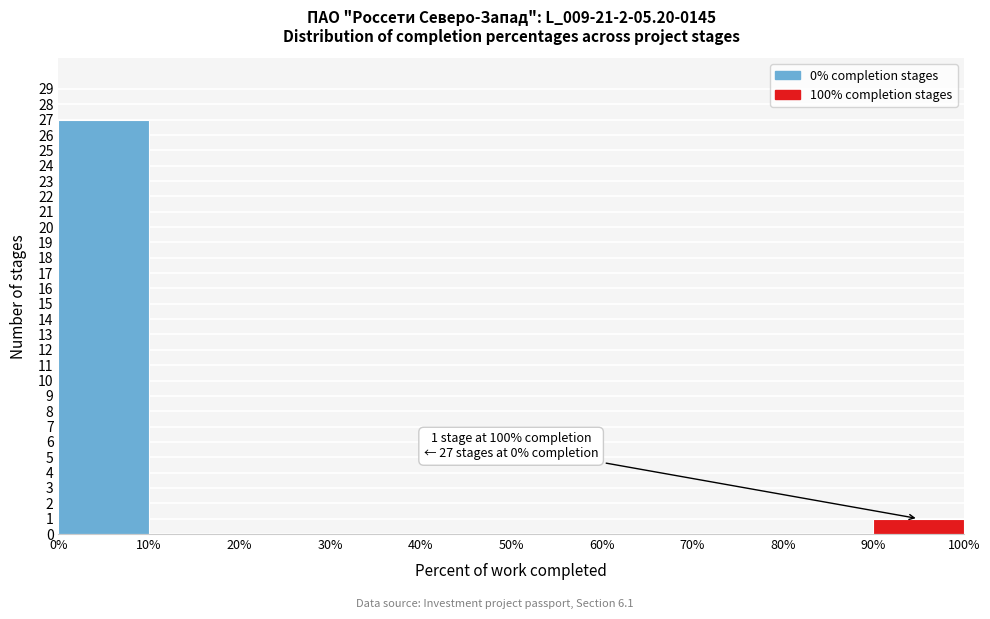

Over which range of the x-axis is the bar tallest?

0% to 10%